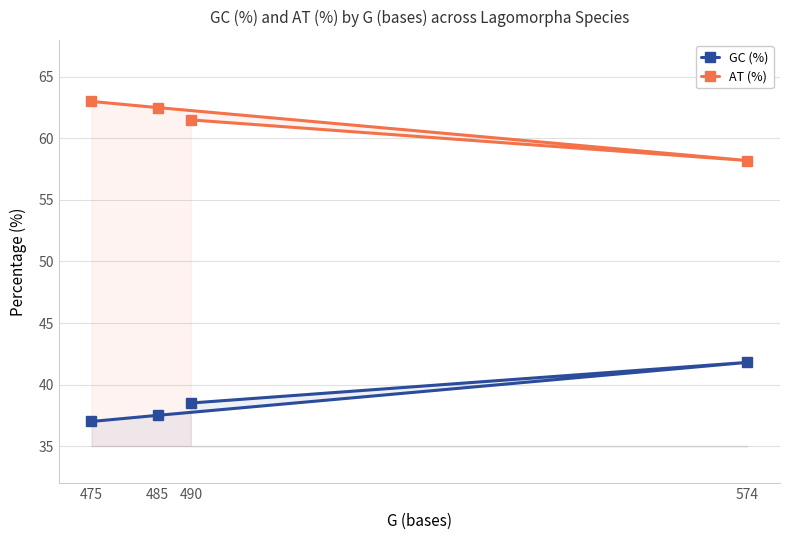

At how many categories does at least one series exceed 60?

3